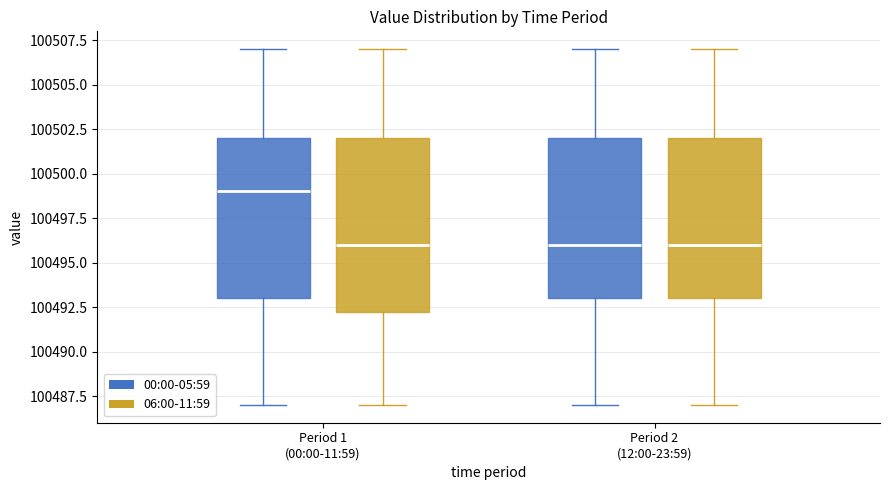

Reading left to right, read every box against the y-axis: the position of its median line, the range the box covers, and the ends of its whiskers. The values are not printed on the chart, so give them approximately, as read against the axis.

Period 1 (00:00-11:59) (00:00-05:59): median 100499.0, box 100493.0 to 100502.0, whiskers 100487.0 to 100507.0
Period 1 (00:00-11:59) (06:00-11:59): median 100496.0, box 100492.5 to 100502.0, whiskers 100487.0 to 100507.0
Period 2 (12:00-23:59) (00:00-05:59): median 100496.0, box 100493.0 to 100502.0, whiskers 100487.0 to 100507.0
Period 2 (12:00-23:59) (06:00-11:59): median 100496.0, box 100493.0 to 100502.0, whiskers 100487.0 to 100507.0